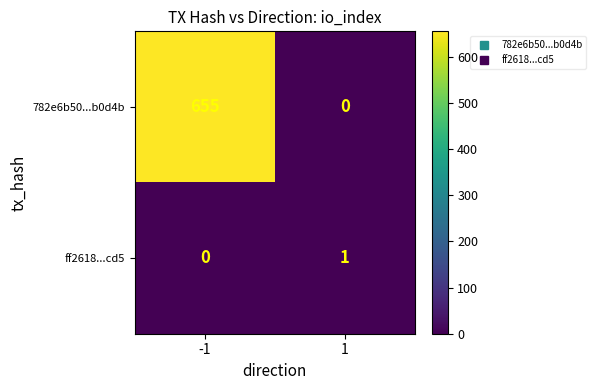

Reading left to right, extract all data points from this chart.

782e6b50...b0d4b: -1=655	1=0
ff2618...cd5: -1=0	1=1